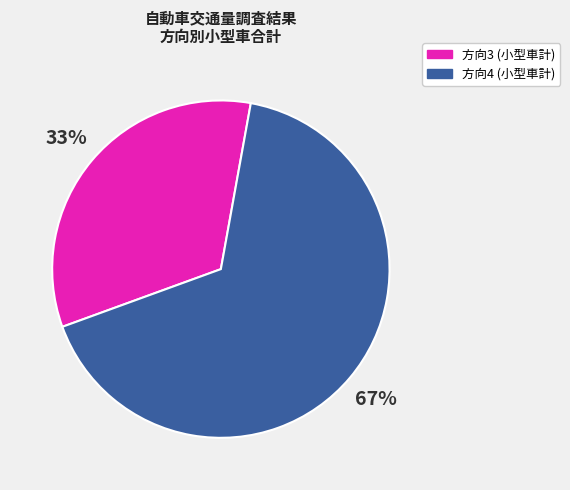

Does any single category account for the majority?

Yes